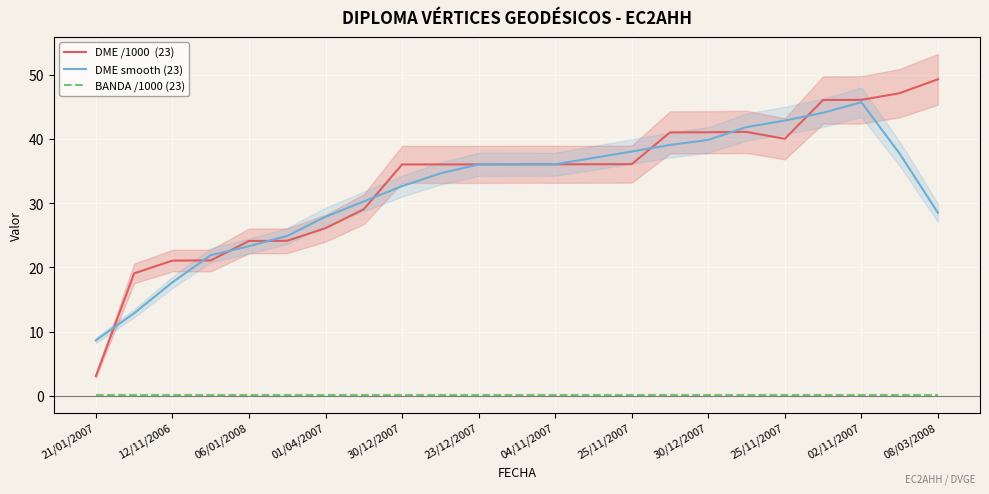

How many lines are shown in the chart?

3